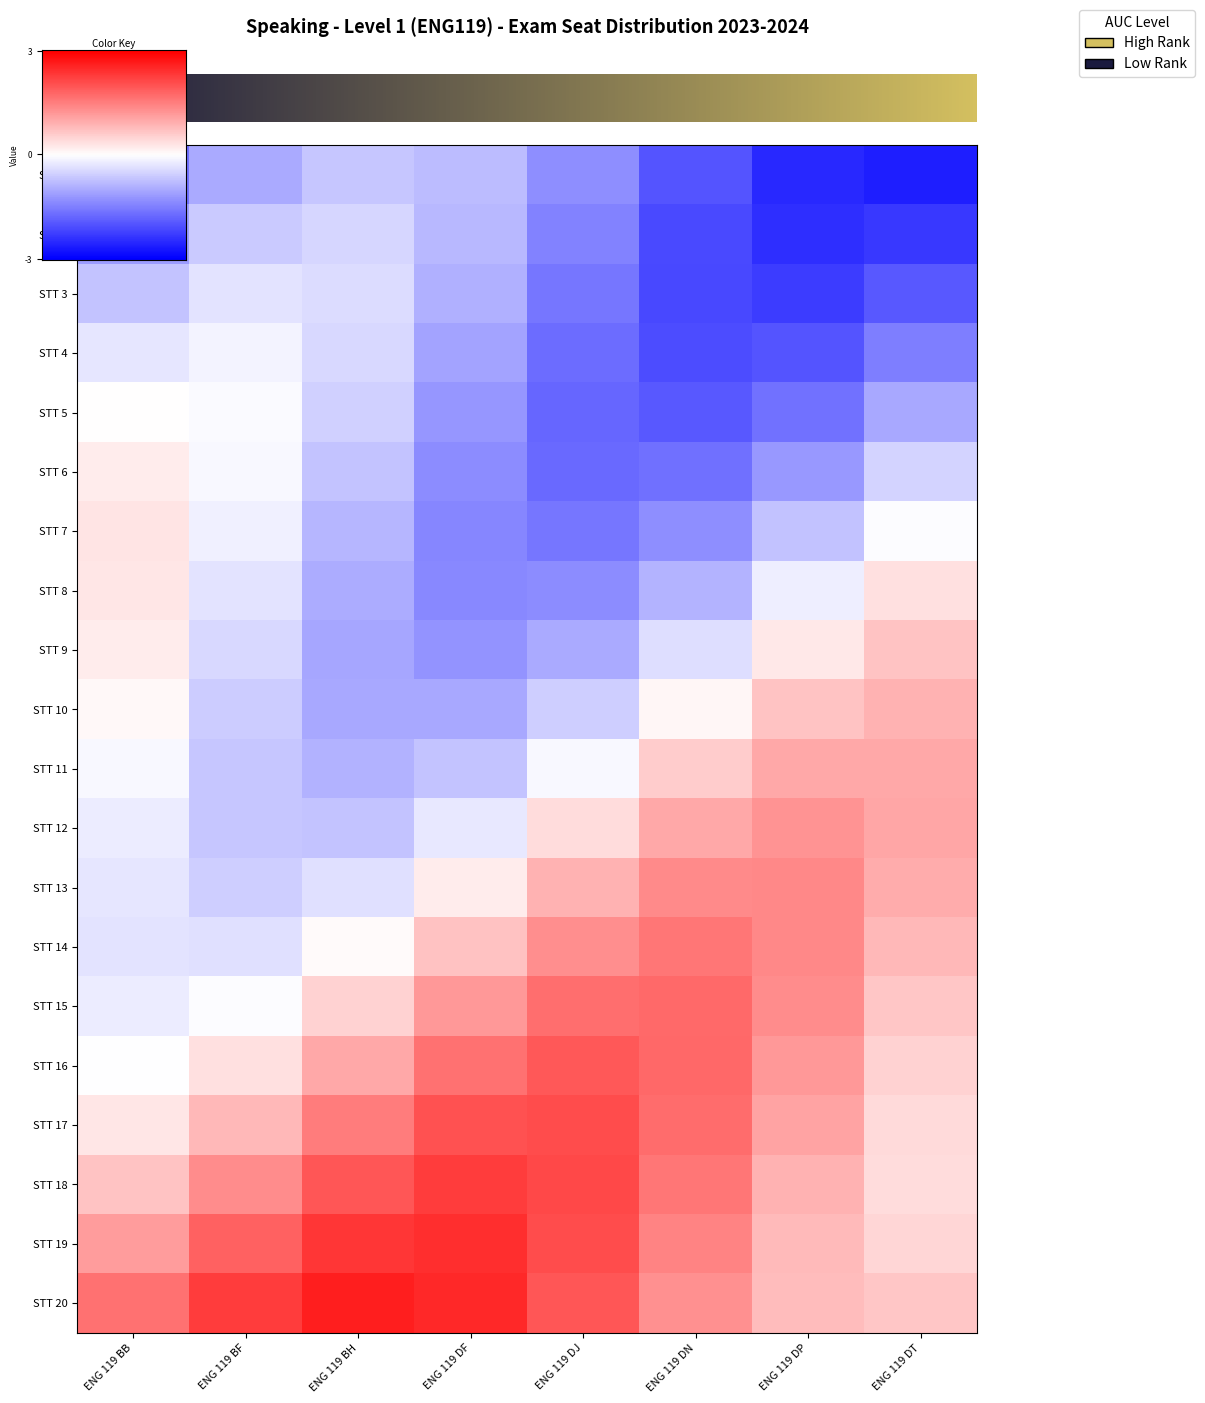

How many series are shown in this chart?

20